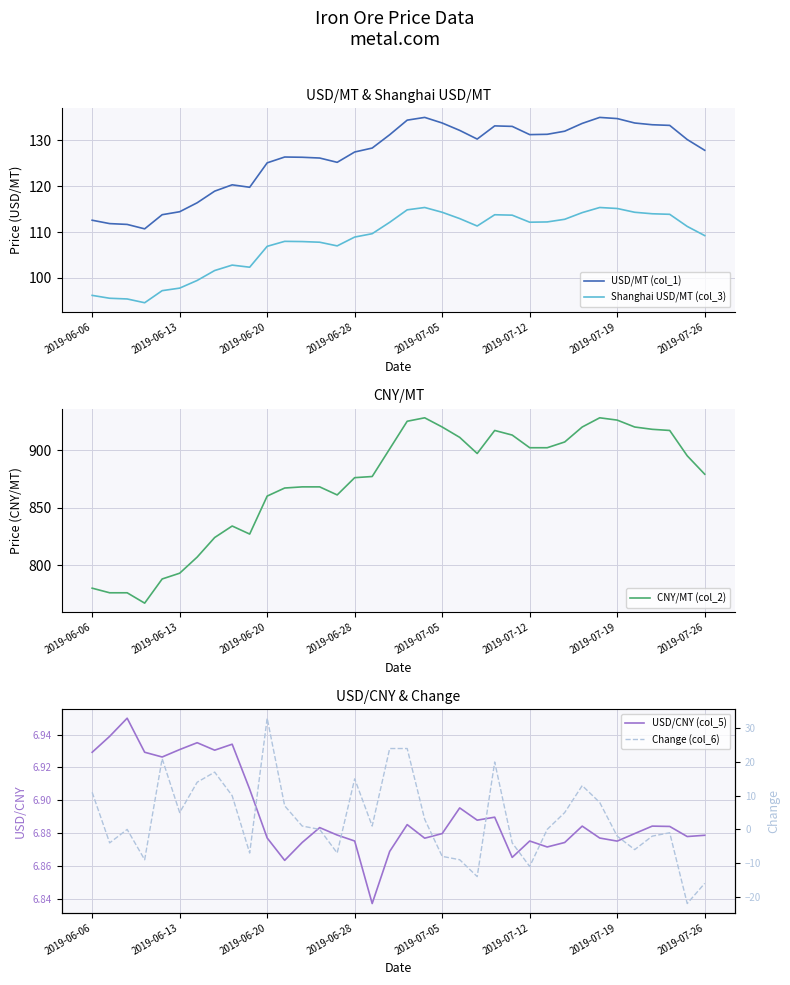

Is it true that USD/MT (col_1) equals 133.7 at 2019-07-05?

True